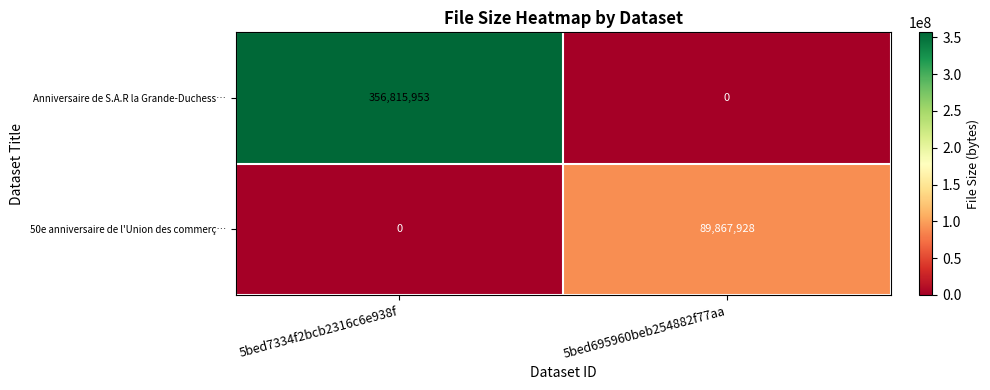

Which label corresponds to the largest value in the chart?

5bed7334f2bcb2316c6e938f